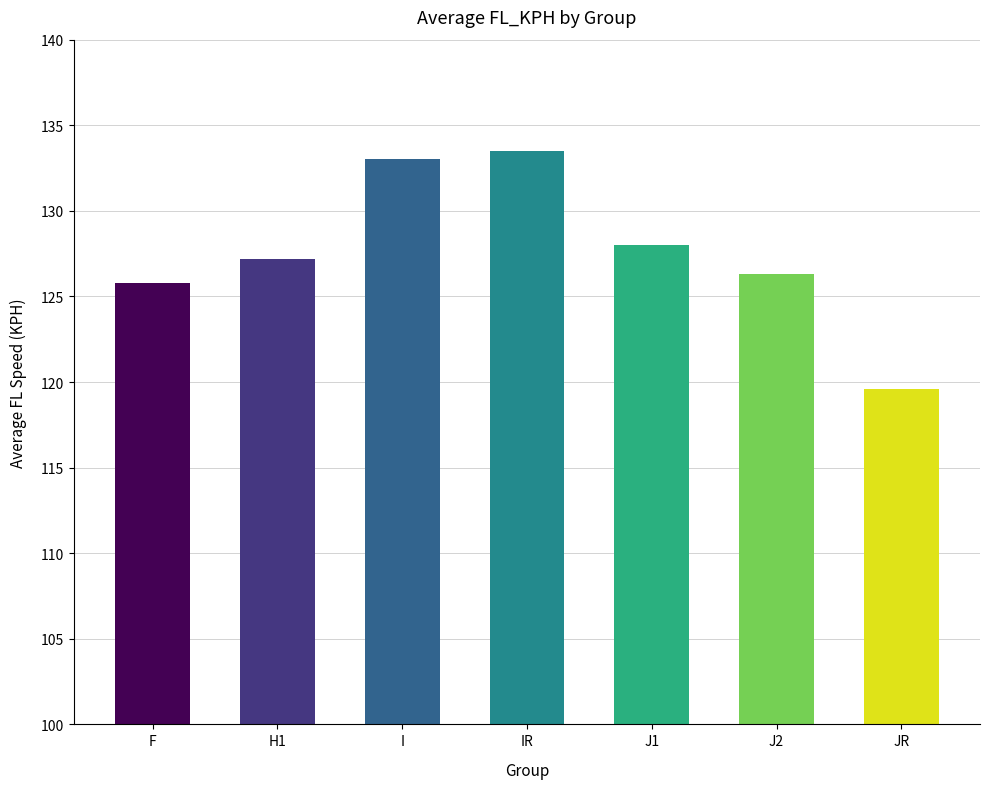

What is the label of the 4th bar from the right?

IR